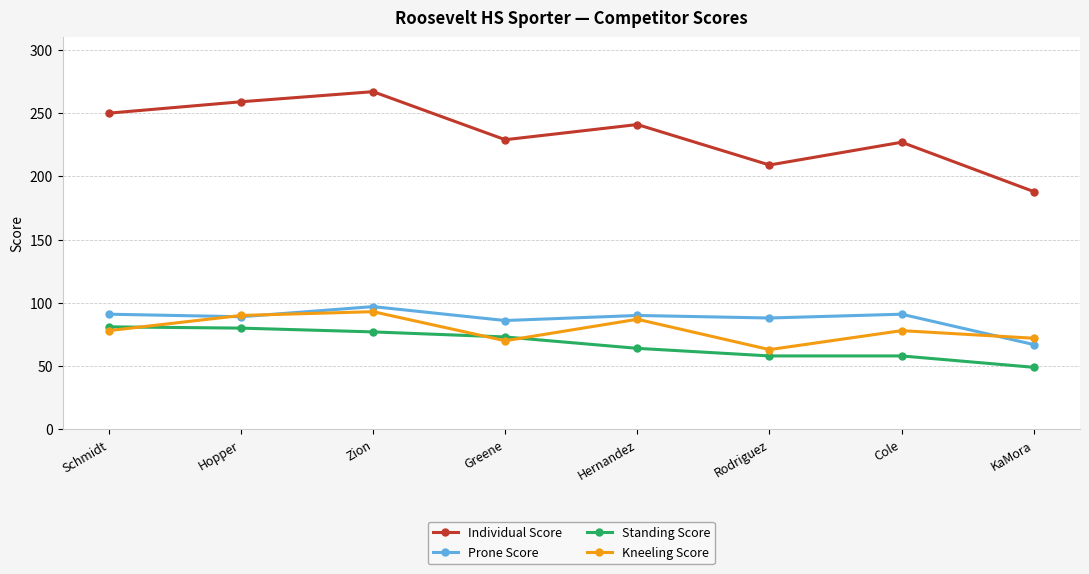

The Kneeling Score series shows 93 at Zion. True or false?

True